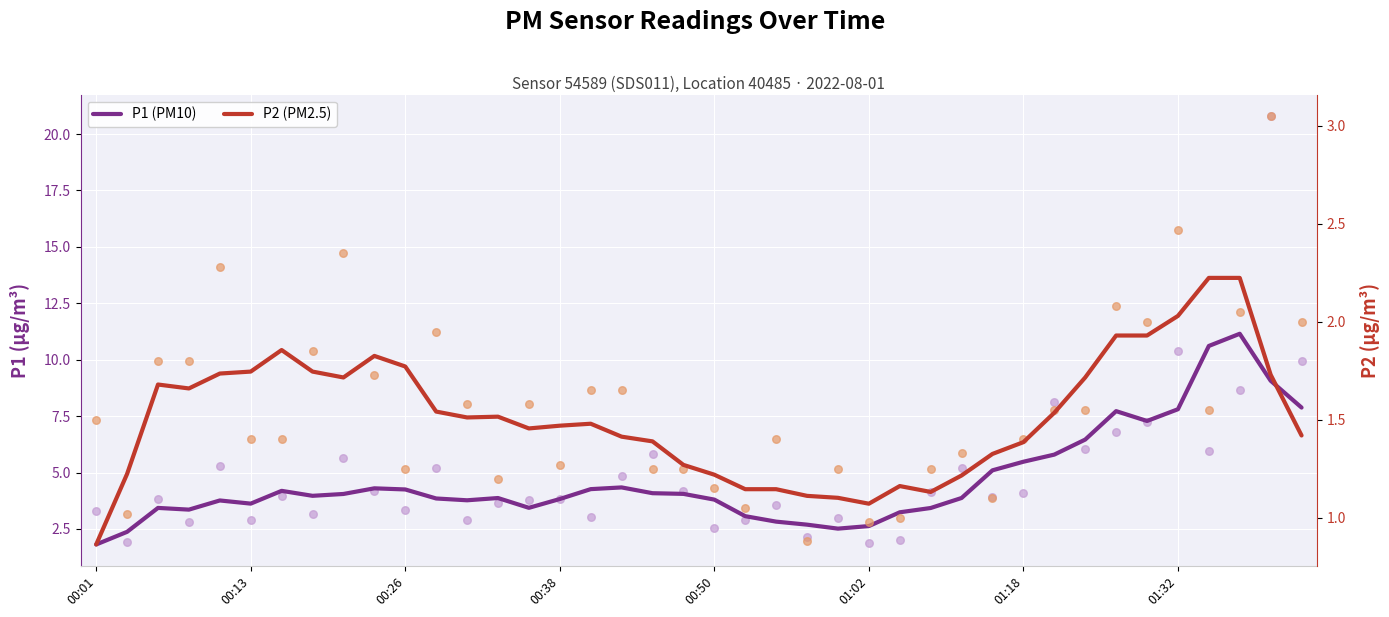

What is the total value across all series at 01:18?

6.9